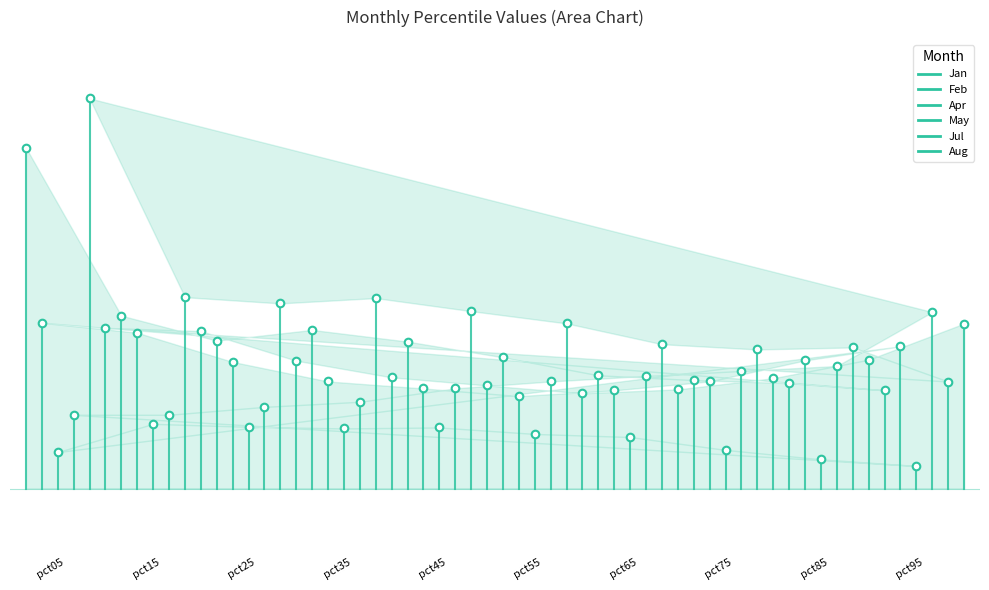

Which series contains the highest Y value?

Jul